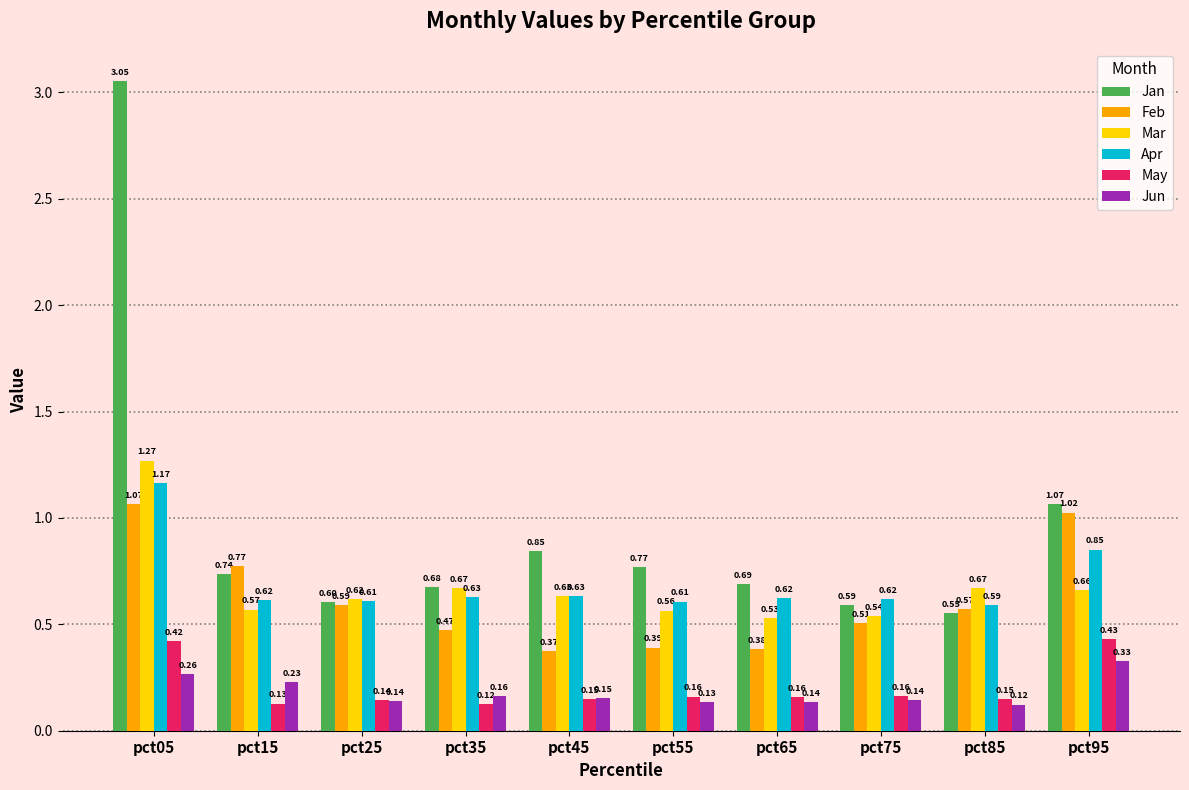

What are all the series names shown in the legend?

Jan, Feb, Mar, Apr, May, Jun